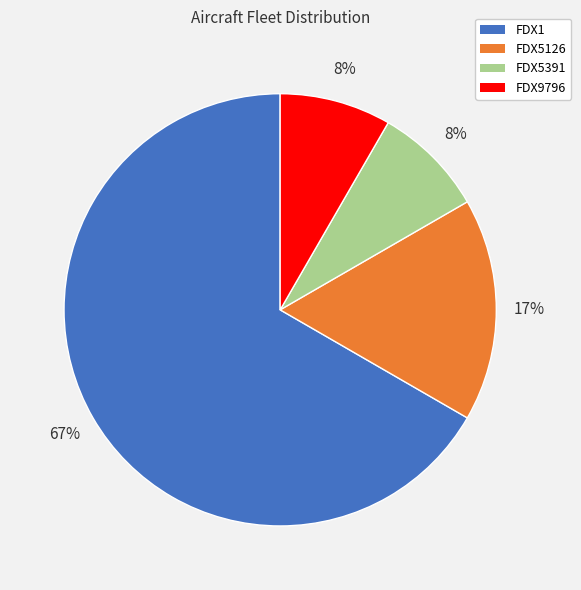

Which has a higher value, FDX5126 or FDX5391?

FDX5126